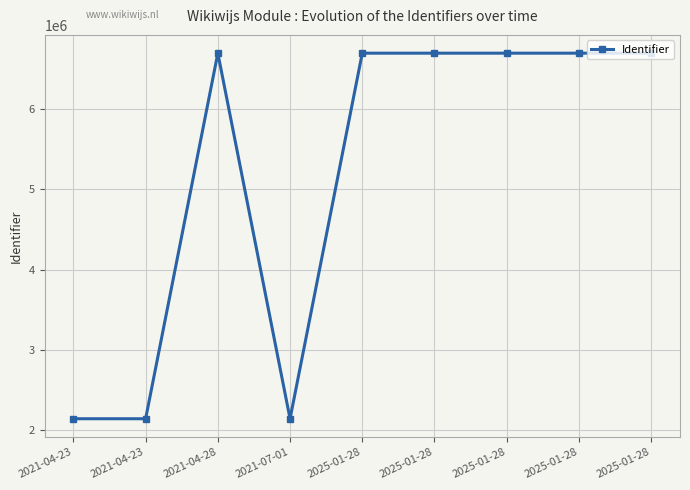

Which label corresponds to the largest value in the chart?

2025-01-28